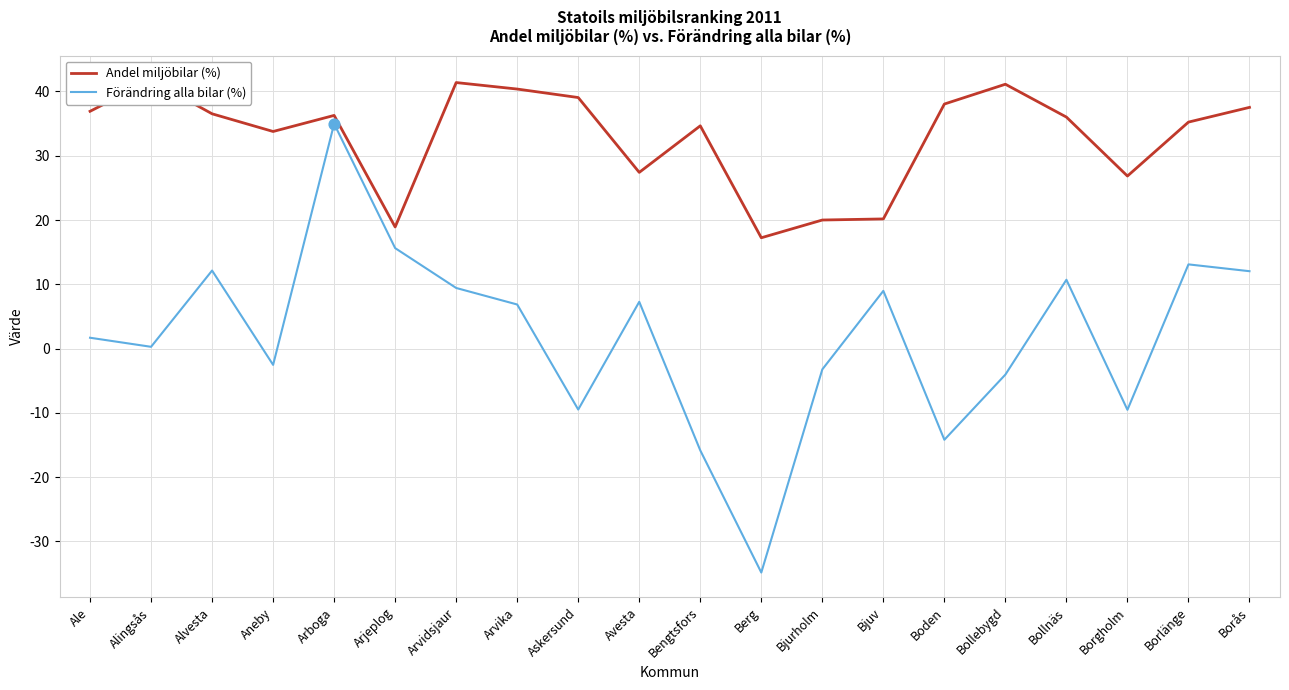

At how many categories does at least one series exceed 2?

20